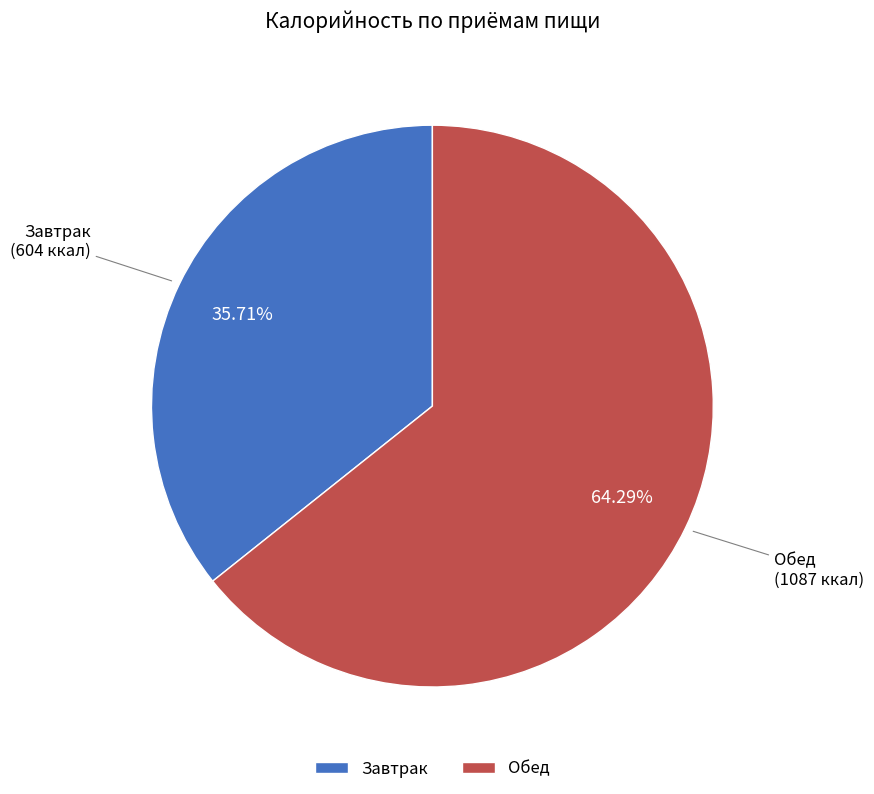

Is the sum of Завтрак and Обед greater than half?

Yes